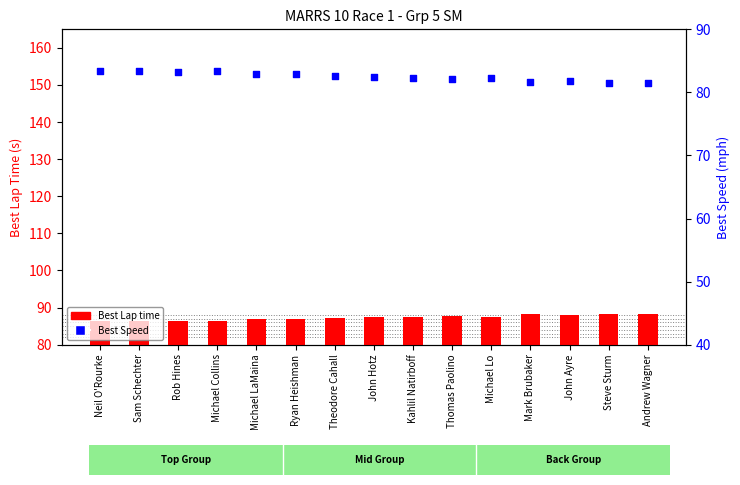

At which category is the sum across all series the highest?

Steve Sturm